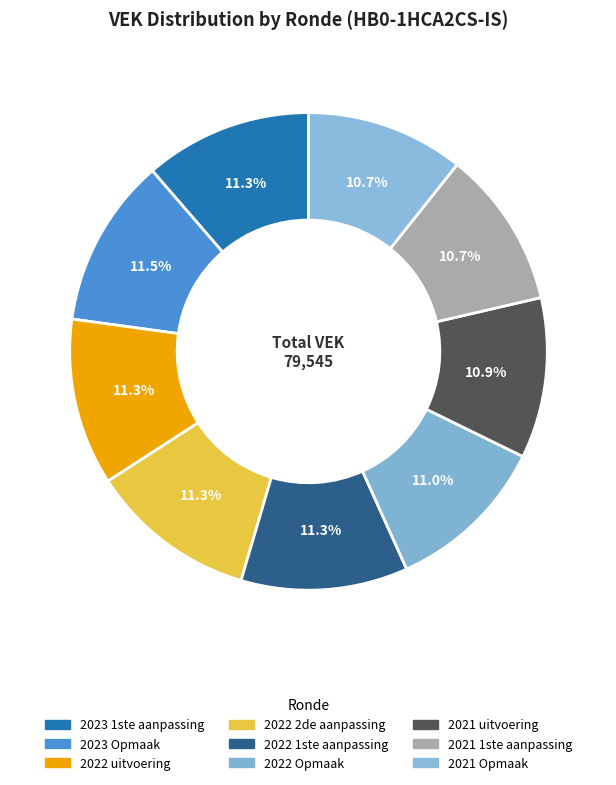

What percentage is the 2022 1ste aanpassing slice, to the nearest percent?

11%